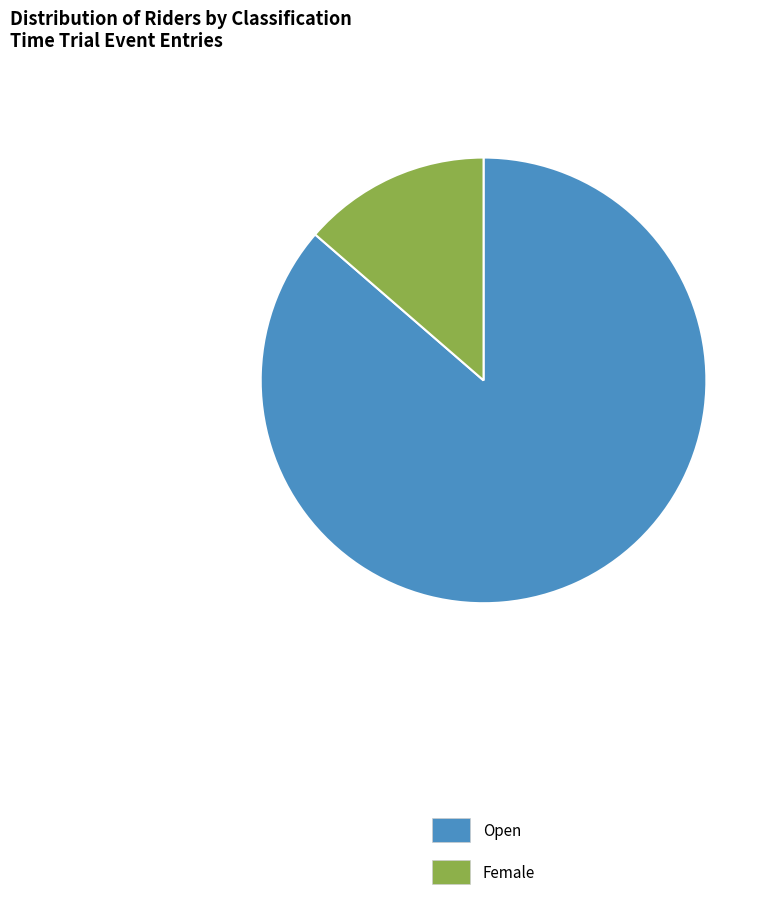

Approximately how many times larger is the value at Female compared to Open?

0.2